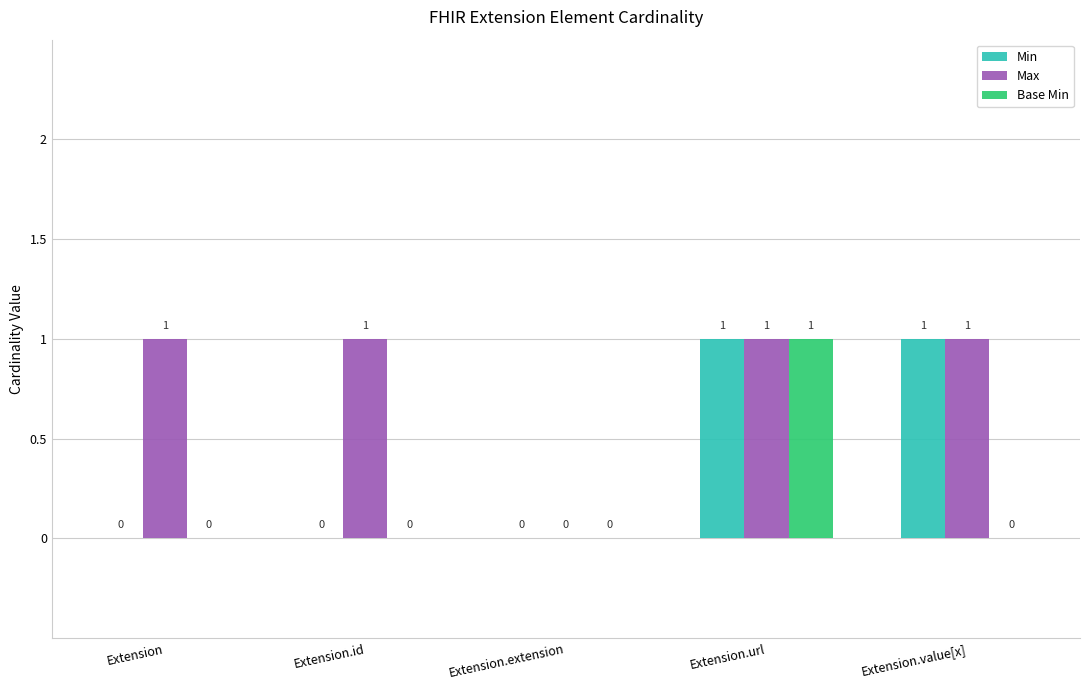

The Min series shows 0 at Extension. True or false?

True